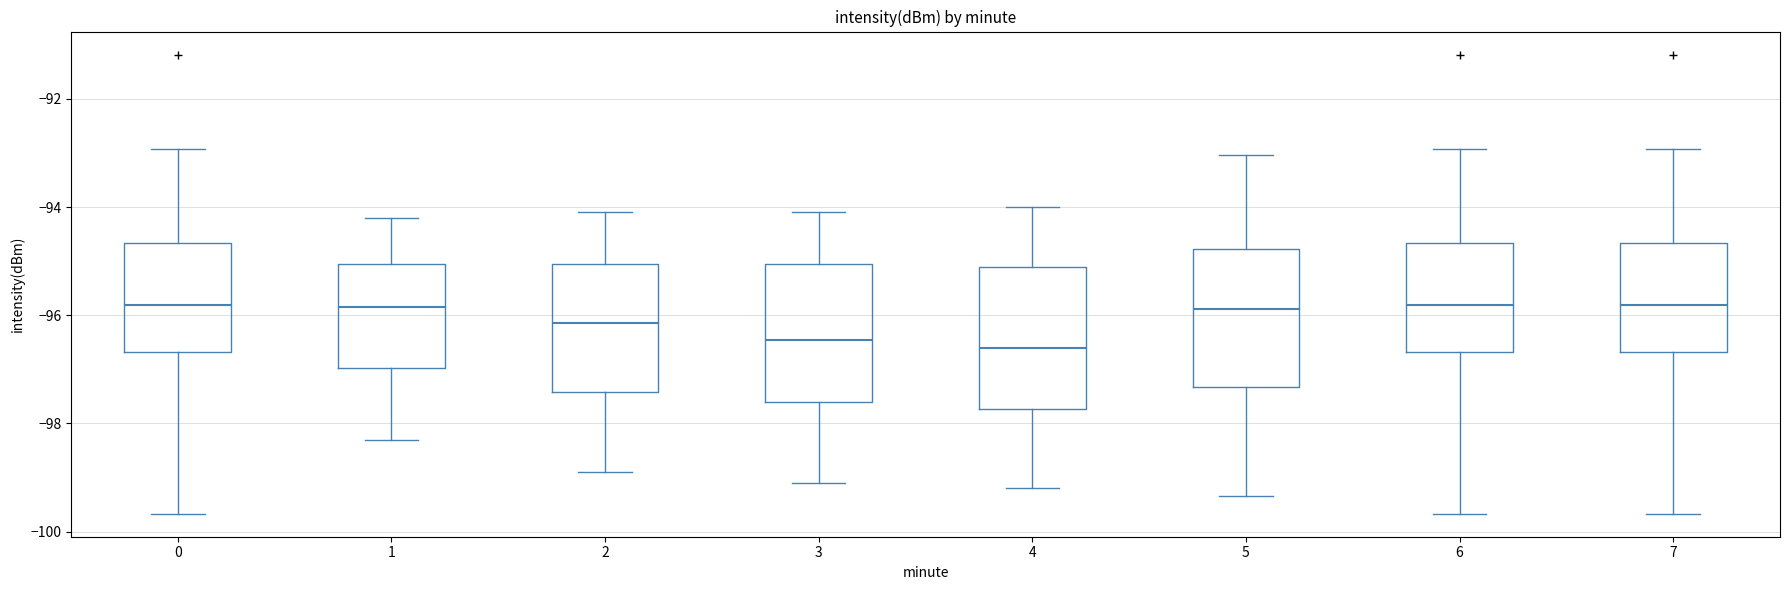

Reading left to right, read every box against the y-axis: the position of its median line, the range the box covers, and the ends of its whiskers. The values are not printed on the chart, so give them approximately, as read against the axis.

0: median -95.8, box -96.6 to -94.6, whiskers -99.6 to -93.0
1: median -95.8, box -97.0 to -95.0, whiskers -98.2 to -94.2
2: median -96.2, box -97.4 to -95.0, whiskers -98.8 to -94.0
3: median -96.4, box -97.6 to -95.0, whiskers -99.0 to -94.0
4: median -96.6, box -97.8 to -95.0, whiskers -99.2 to -94.0
5: median -95.8, box -97.4 to -94.8, whiskers -99.4 to -93.0
6: median -95.8, box -96.6 to -94.6, whiskers -99.6 to -93.0
7: median -95.8, box -96.6 to -94.6, whiskers -99.6 to -93.0